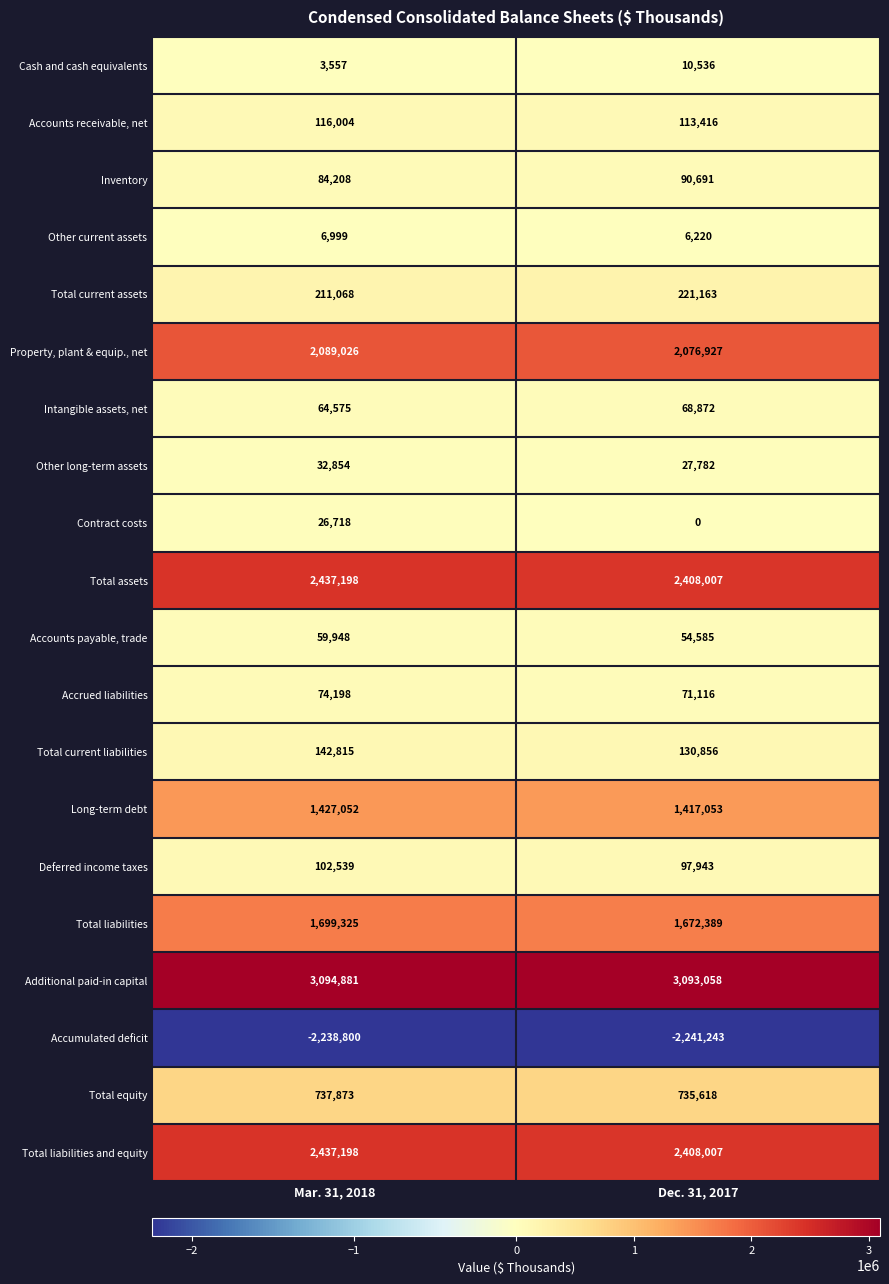

What is the total value across all series at Mar. 31, 2018?

12609236